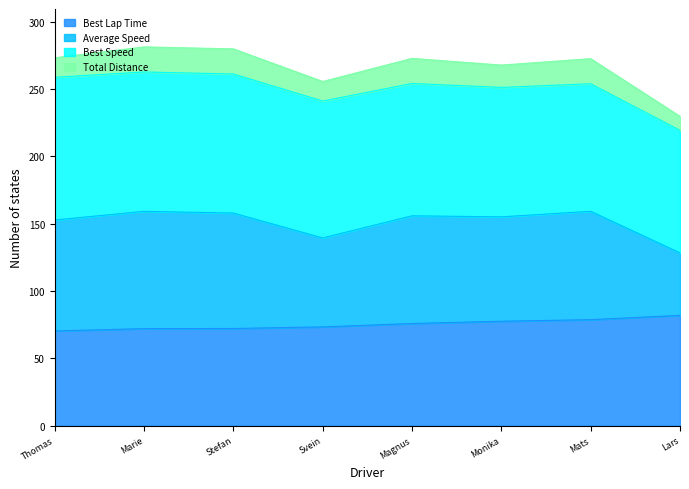

How many lines are shown in the chart?

4